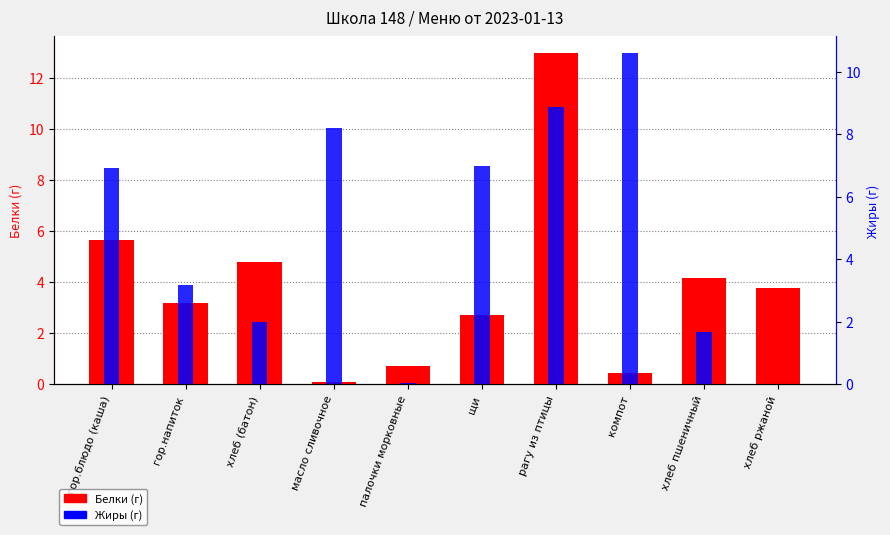

Is the value of Жиры at гор.блюдо (каша) greater than the value of Белки at гор.блюдо (каша)?

Yes